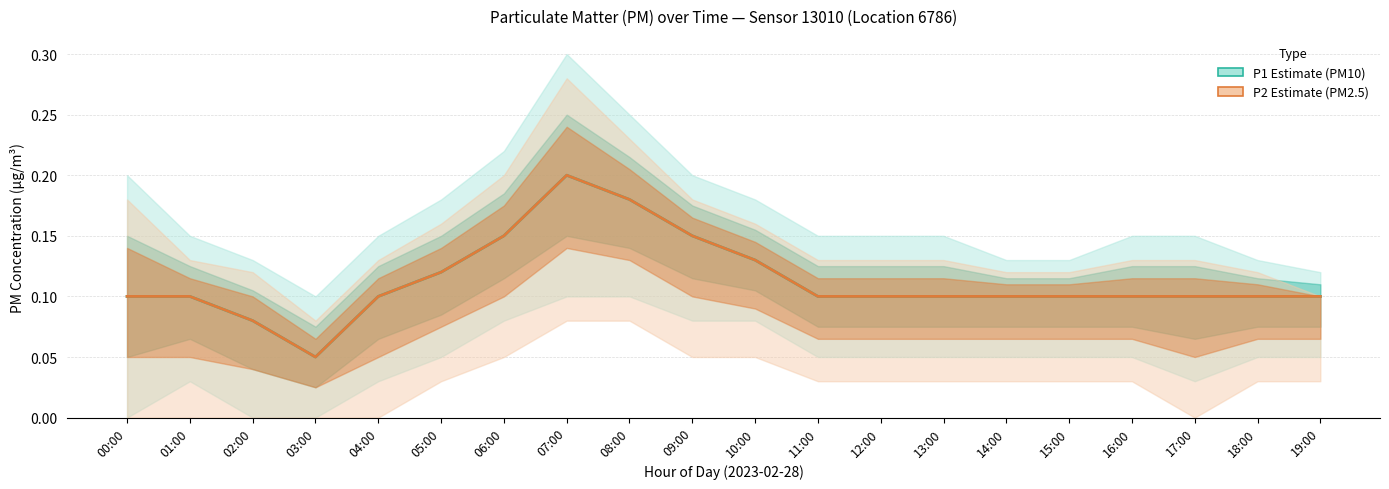

What is the difference between the maximum and minimum values in the P1 series?

0.2